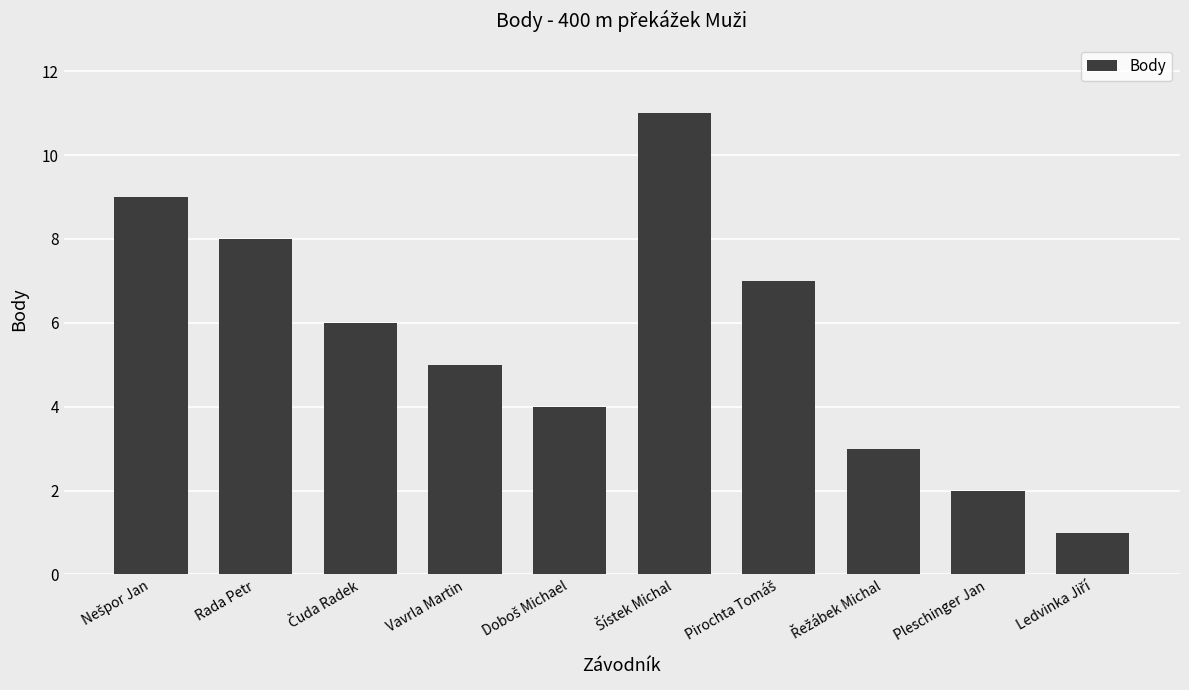

What is the label of the 2nd bar from the right?

Pleschinger Jan